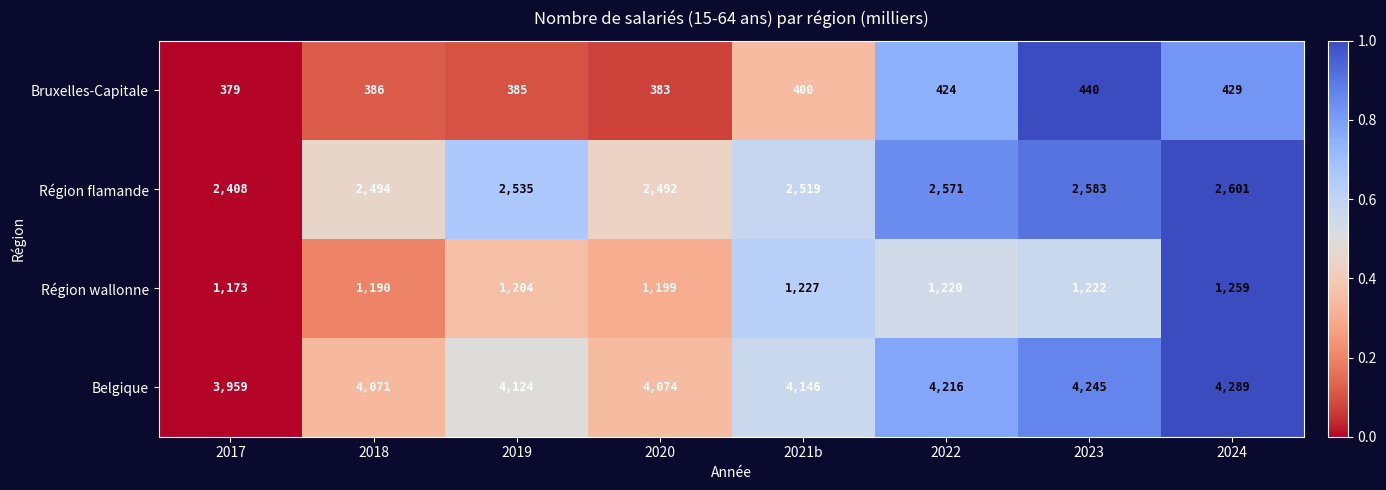

Which series has the largest range (max minus min)?

Belgique